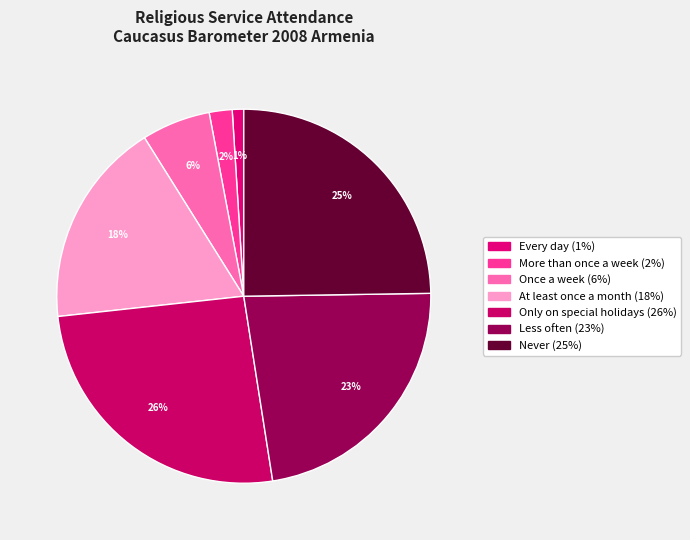

What is the total percentage of More than once a week and Only on special holidays?

27.7%